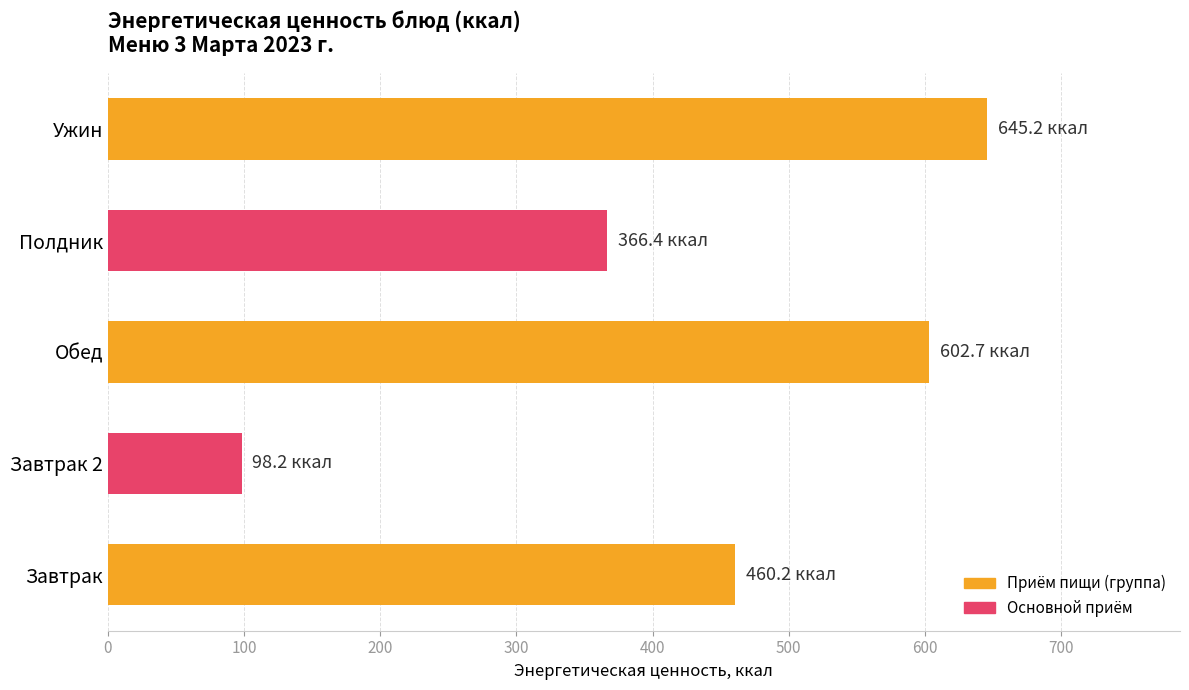

What is the ratio of the value at Полдник to the value at Завтрак?

0.8